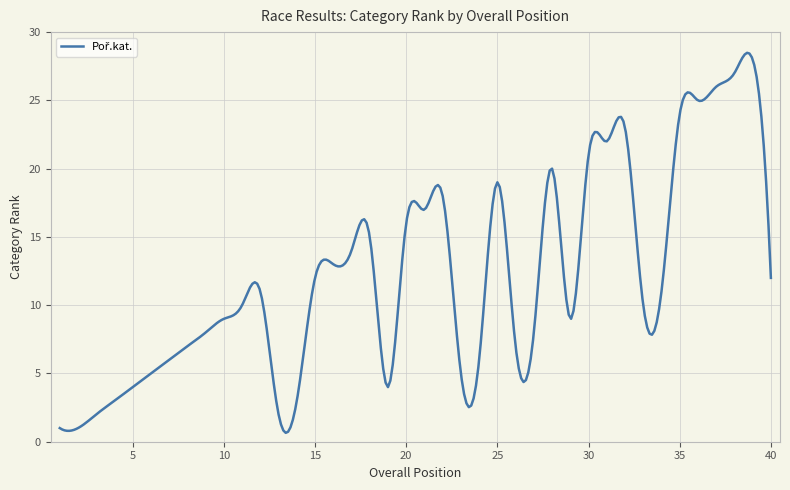

What is the difference between the maximum and minimum values?

27.8